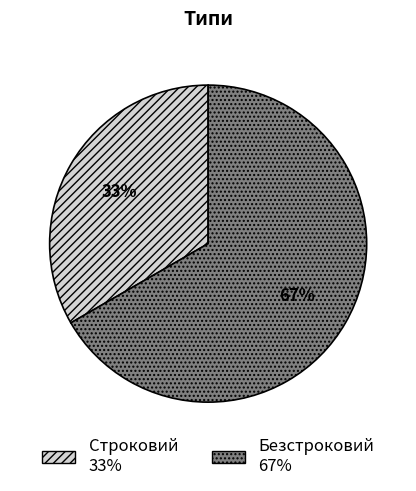

To the nearest percent, what is the average slice percentage?

50%